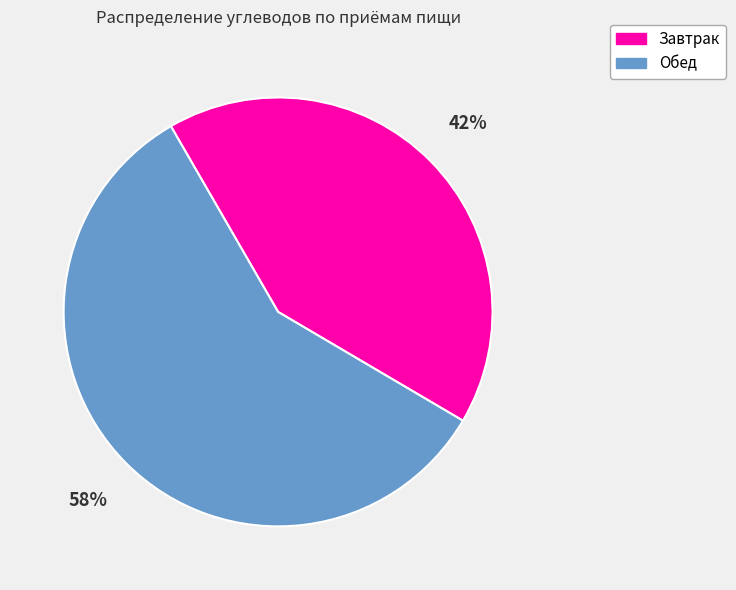

Do Обед and Завтрак together represent more than half of the pie?

Yes